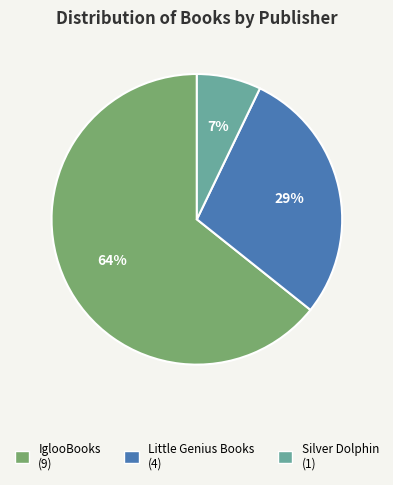

Is there any slice that represents more than half of the pie?

Yes